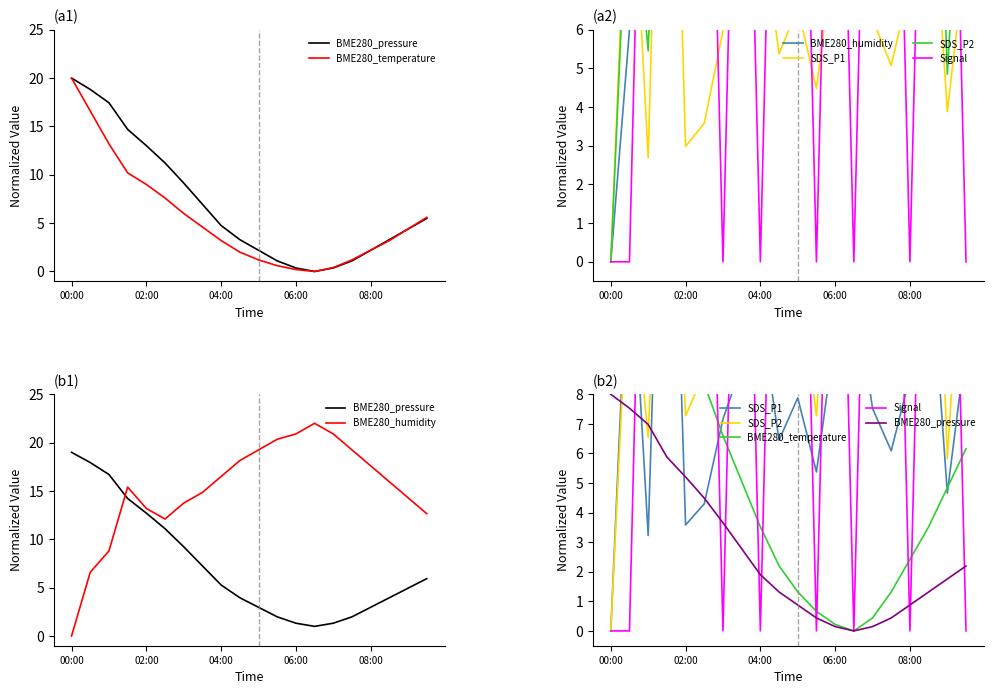

True or false: BME280_humidity and SDS_P1 intersect in this chart.

True